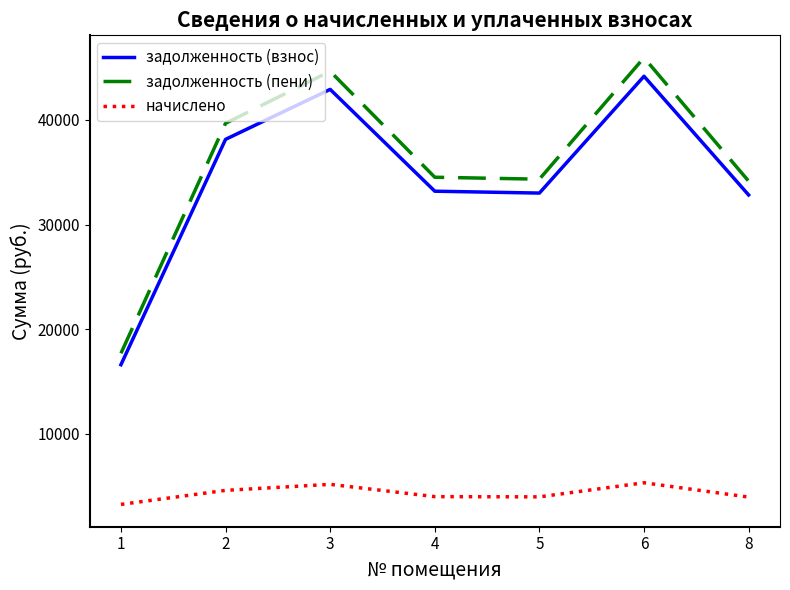

Which series has the largest total across all categories?

задолженность (пени)